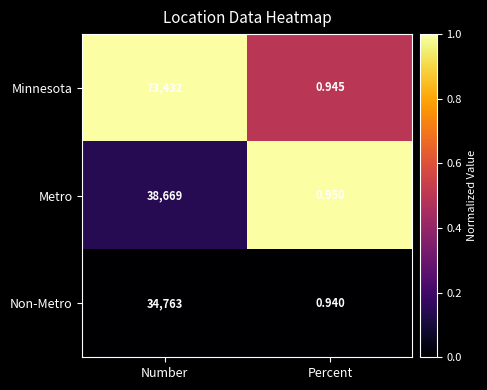

List the series in order of their peak value, highest first.

Minnesota, Metro, Non-Metro